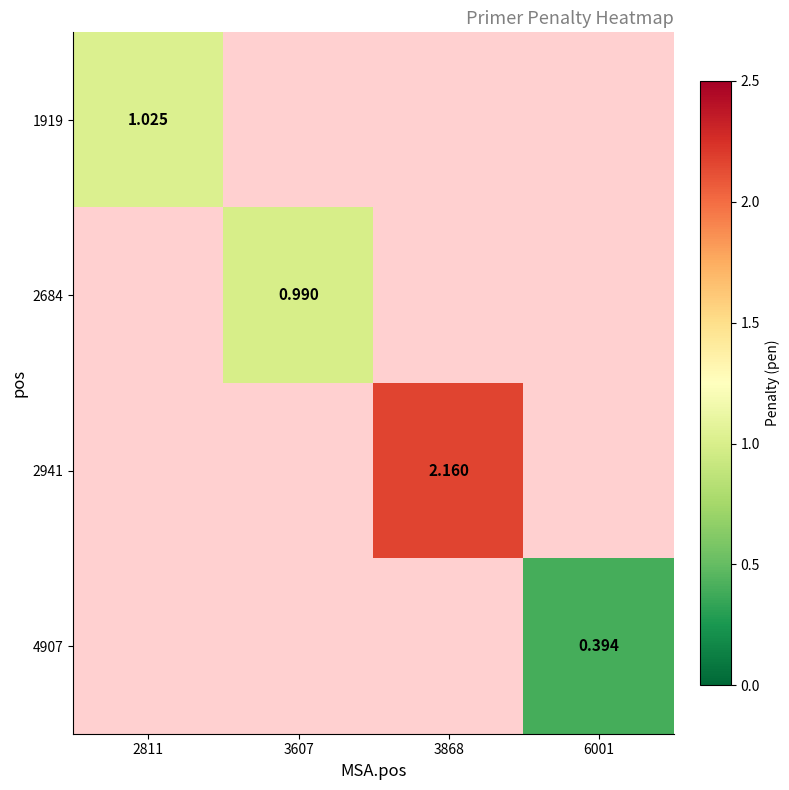

Is the value of 1919 at 6001 greater than the value of 2684 at 3607?

No